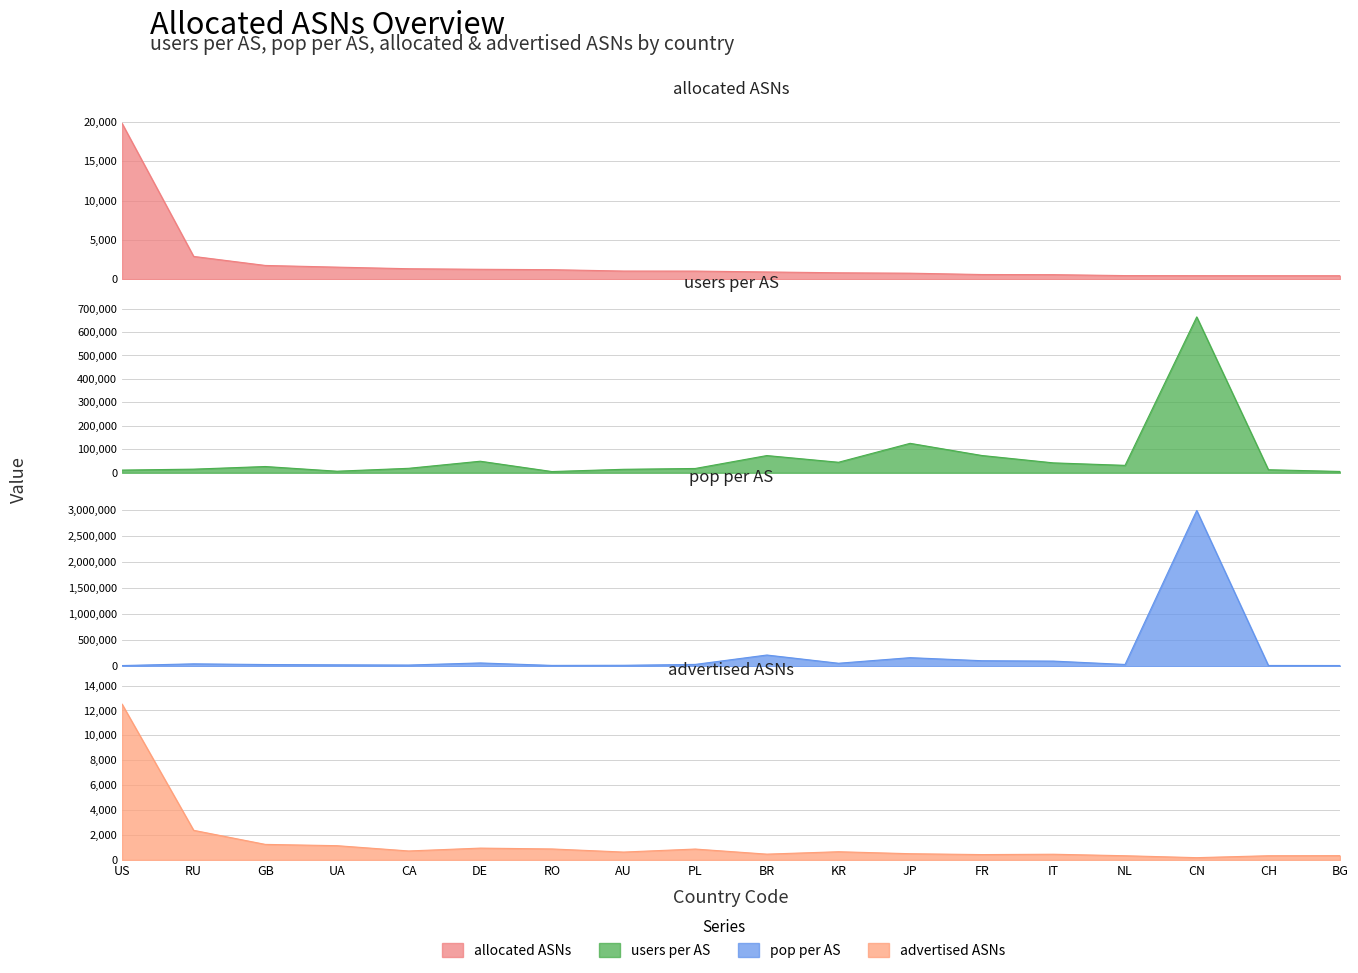

Does the chart have visible grid lines?

Yes